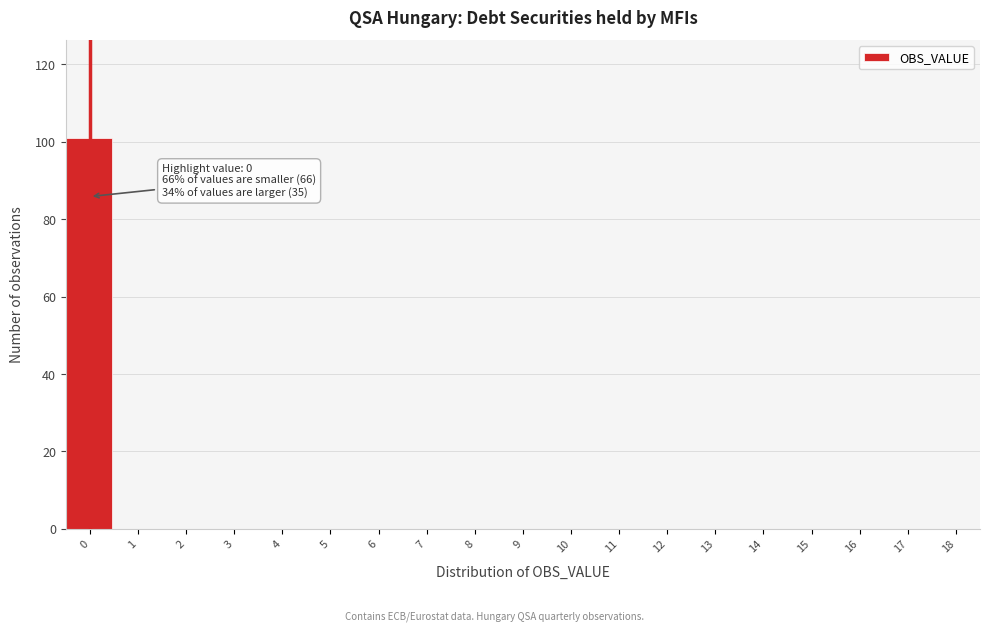

Reading right to left, extract all data points from this chart.

18=0	17=0	16=0	15=0	14=0	13=0	12=0	11=0	10=0	9=0	8=0	7=0	6=0	5=0	4=0	3=0	2=0	1=0	0=101